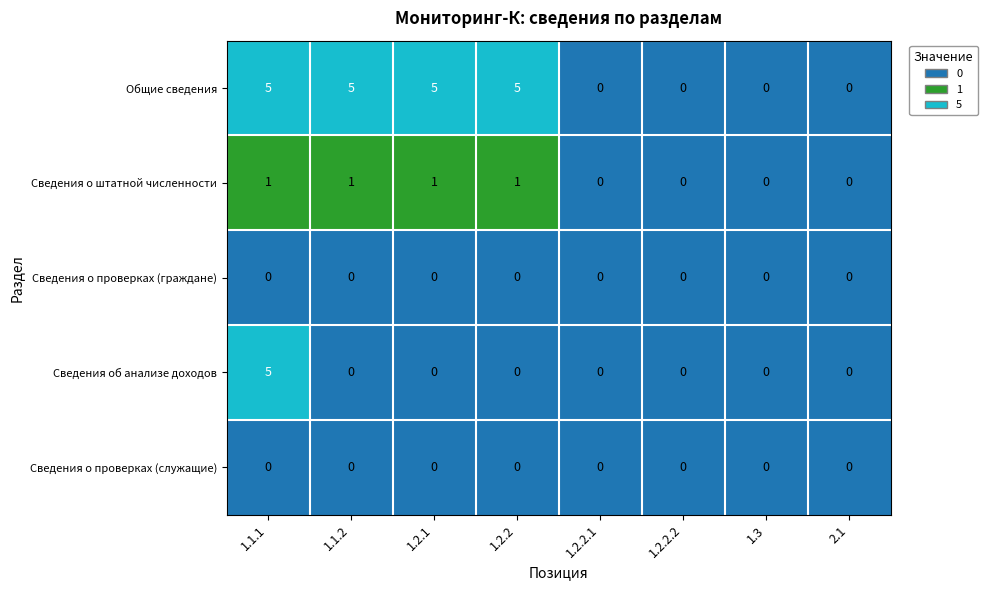

What value does the Общие сведения series have at 1.2.1?

5